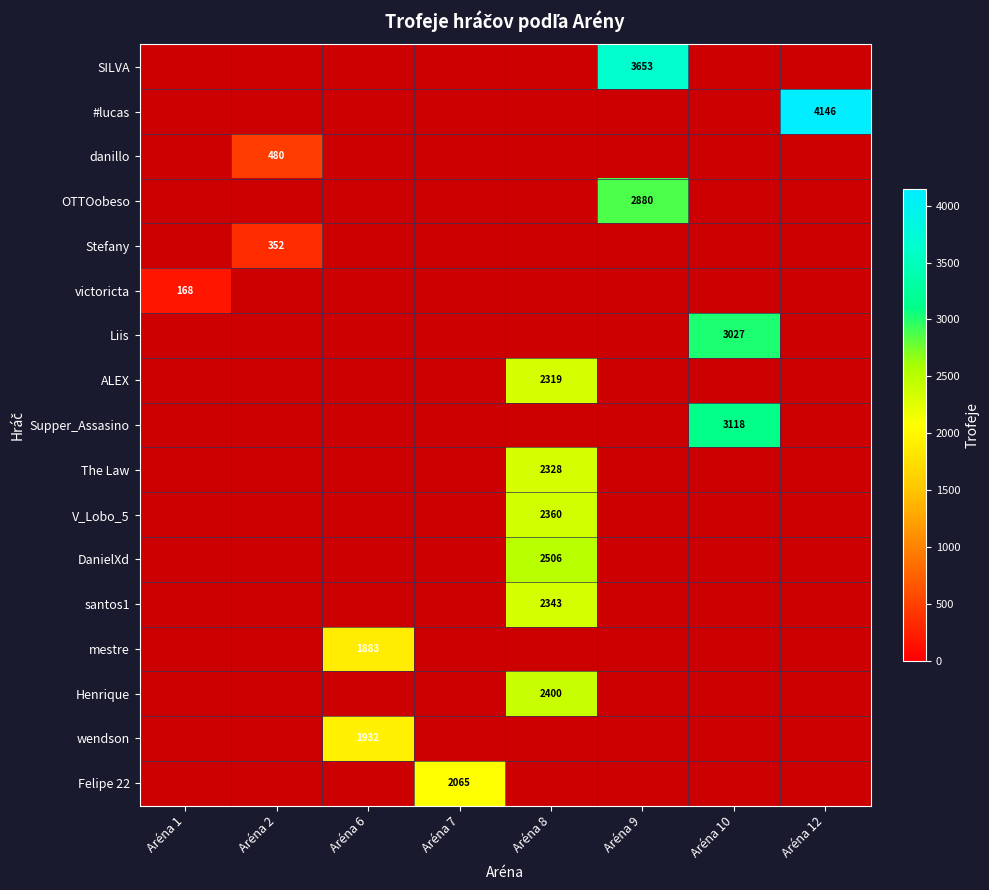

The #lucas series shows 4146 at Aréna 12. True or false?

True